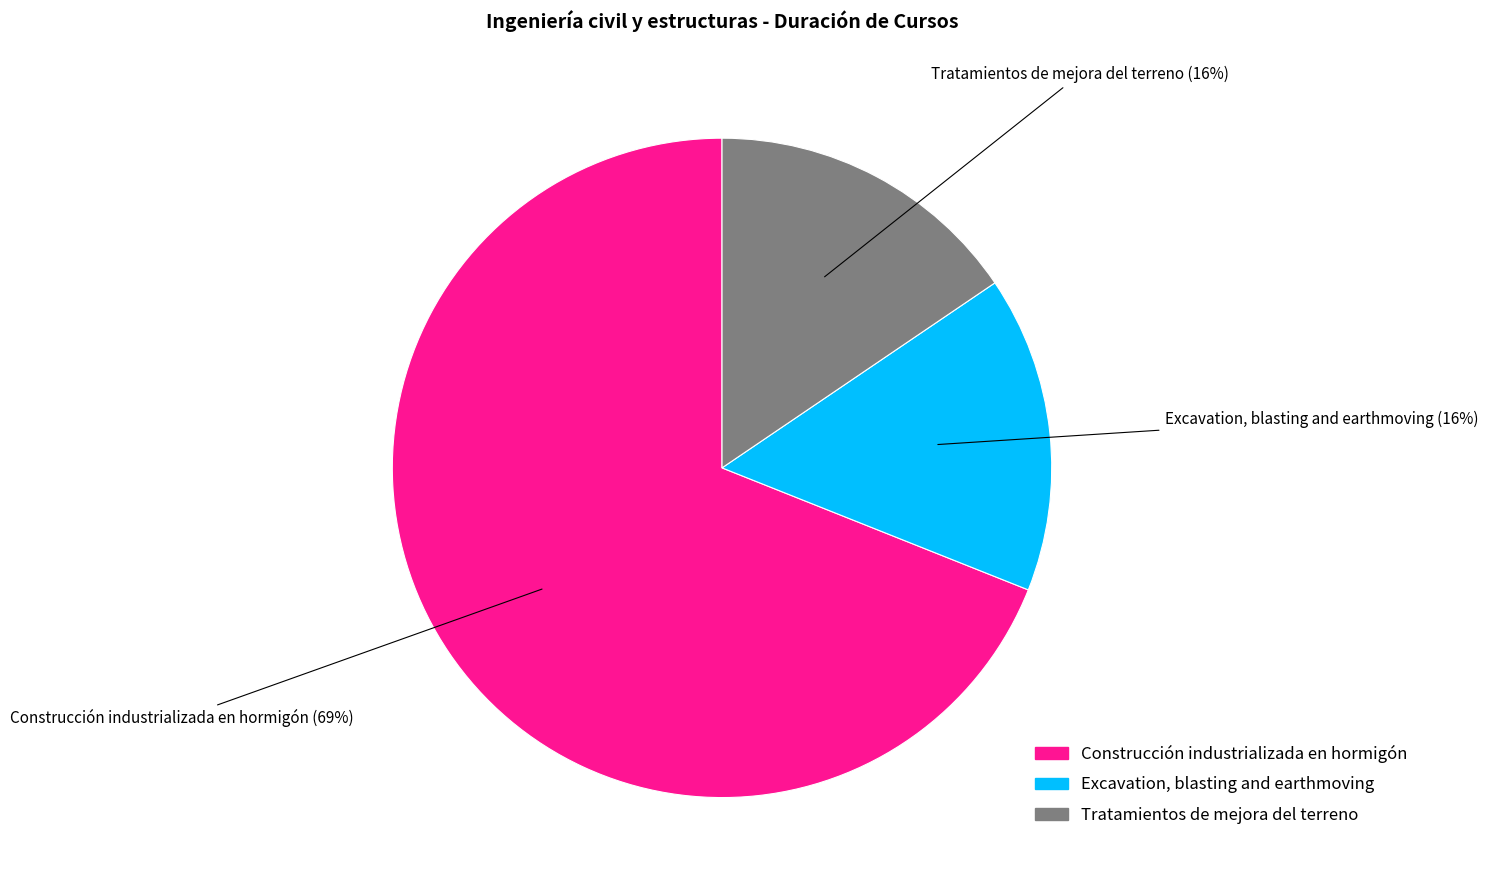

To the nearest percent, what is the combined percentage of Excavation, blasting and earthmoving and Construcción industrializada en hormigón?

84%